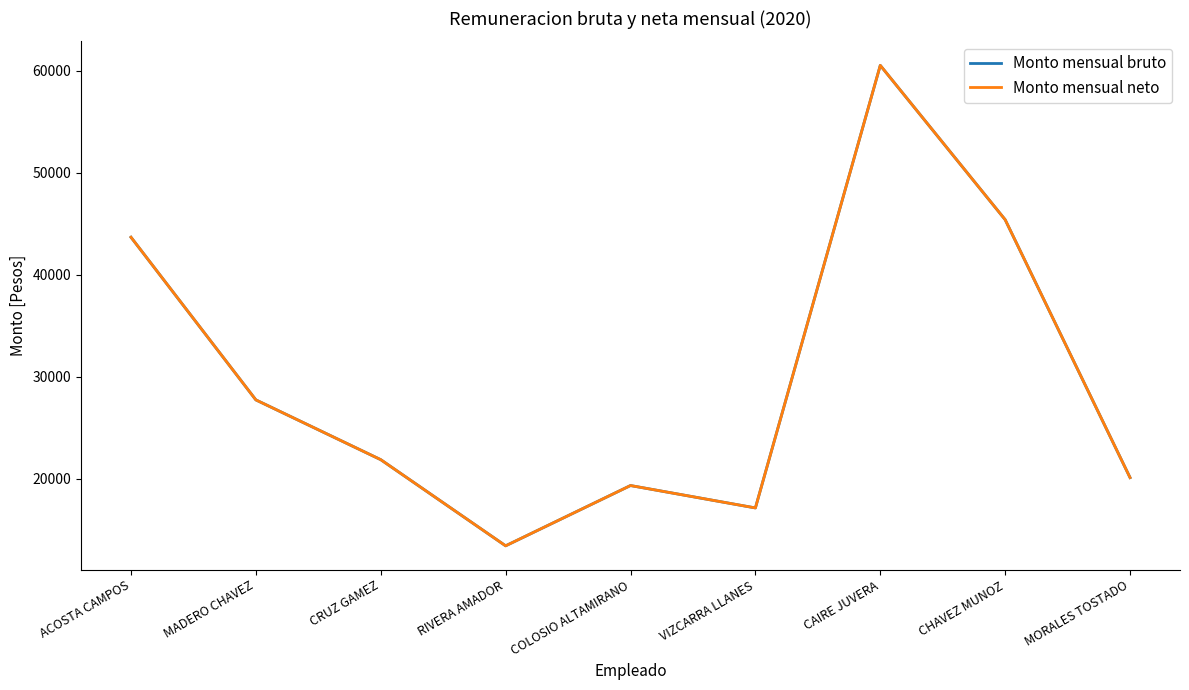

Does the chart display data point markers on the line(s)?

No